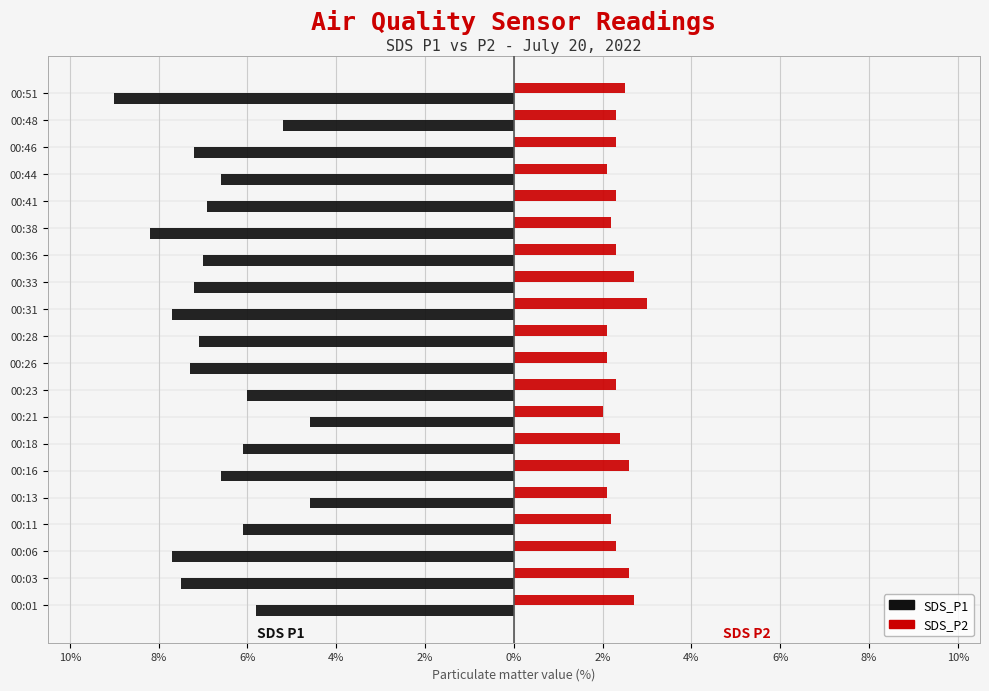

Reading left to right, transcribe all the data shown in this chart.

SDS_P1: -5.8	-7.5	-7.7	-6.1	-4.6	-6.6	-6.1	-4.6	-6.0	-7.3	-7.1	-7.7	-7.2	-7.0	-8.2	-6.9	-6.6	-7.2	-5.2	-9.0
SDS_P2: 2.7	2.6	2.3	2.2	2.1	2.6	2.4	2.0	2.3	2.1	2.1	3.0	2.7	2.3	2.2	2.3	2.1	2.3	2.3	2.5